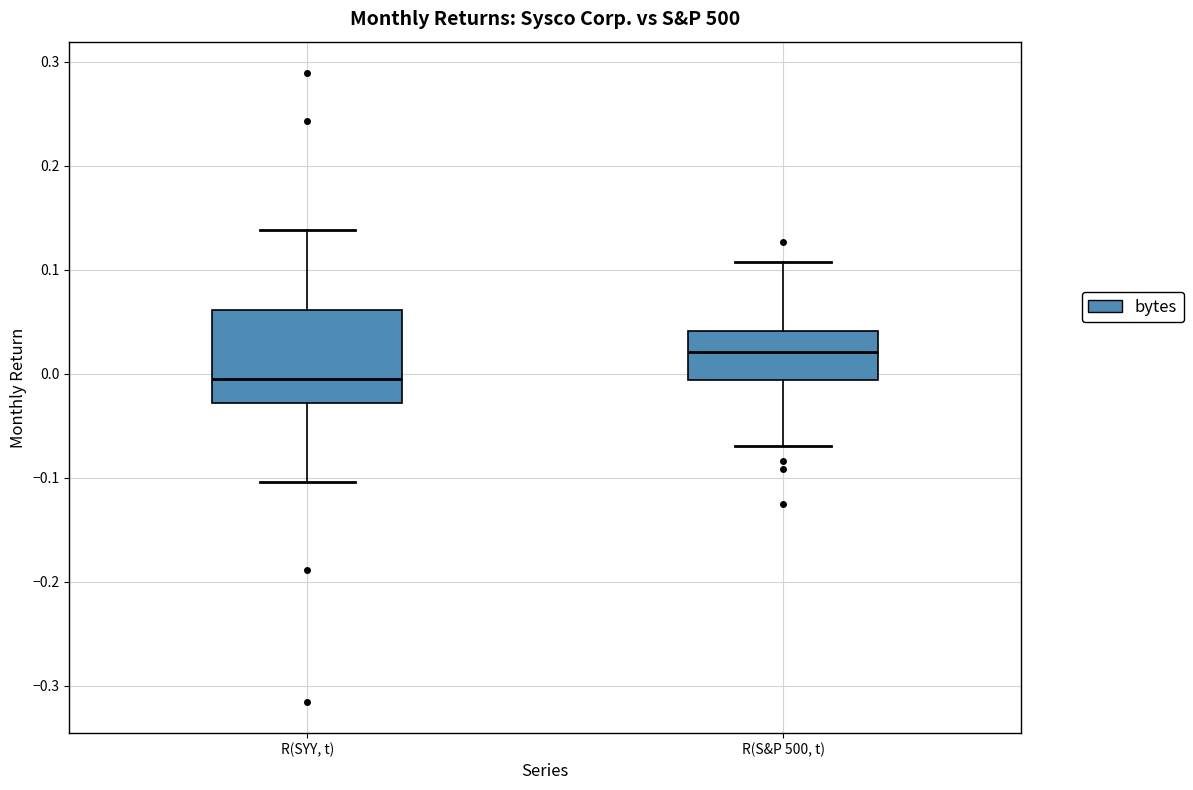

Reading left to right, read every box against the y-axis: the position of its median line, the range the box covers, and the ends of its whiskers. The values are not printed on the chart, so give them approximately, as read against the axis.

R(SYY, t): median -0.01, box -0.03 to 0.06, whiskers -0.10 to 0.14
R(S&P 500, t): median 0.02, box -0.01 to 0.04, whiskers -0.07 to 0.11